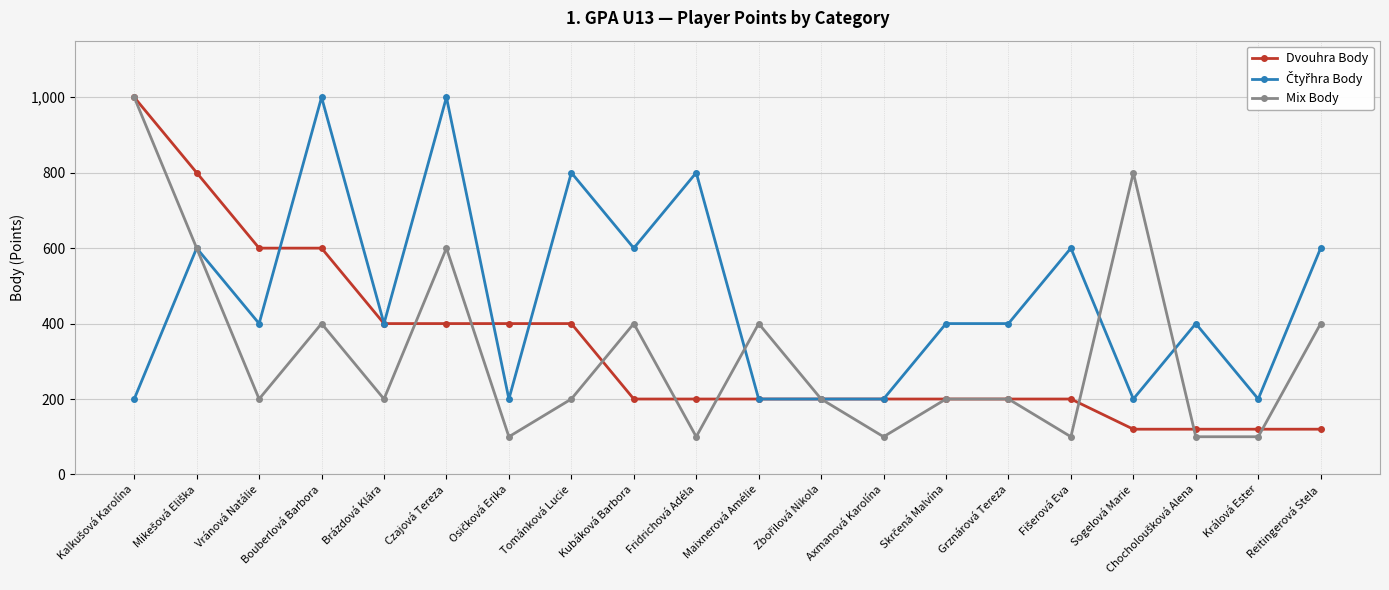

True or false: Mix Body has more than 0 interior local peaks.

True